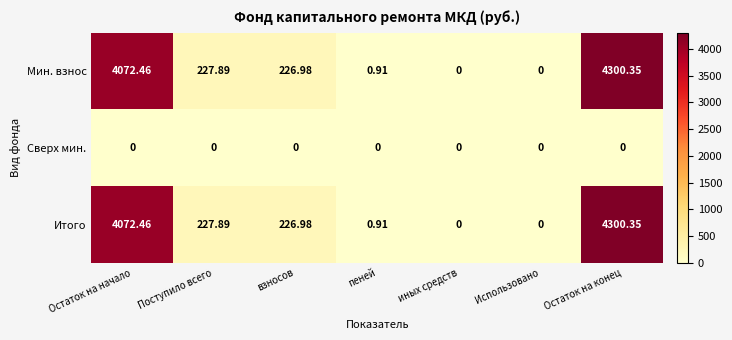

At which category is the sum across all series the highest?

Остаток на конец